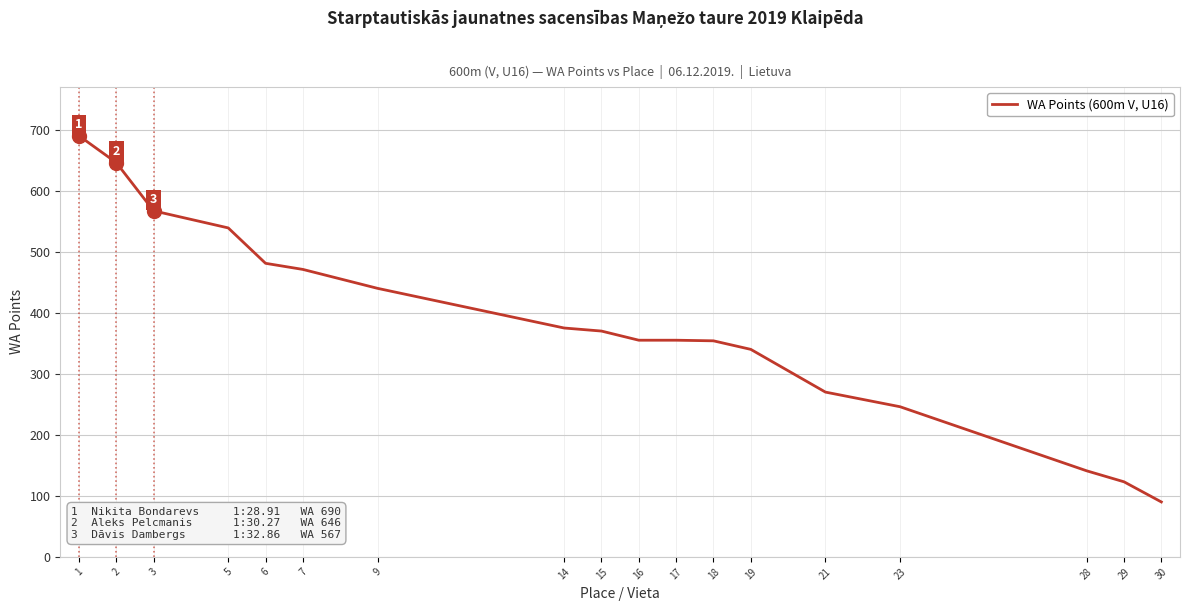

What is the change in value from 18 to 30?

-264